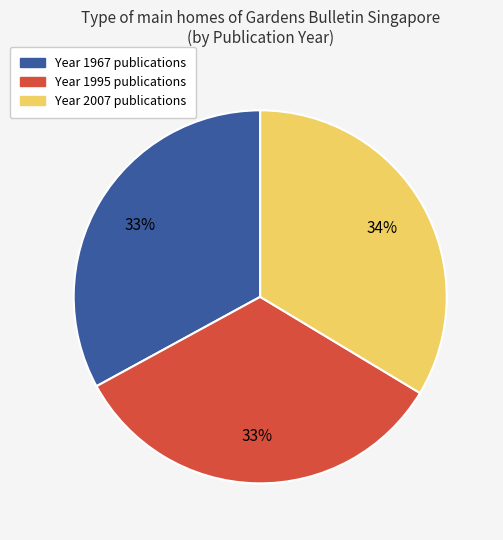

To the nearest percent, what is the difference between the largest and smallest slice percentages?

1%